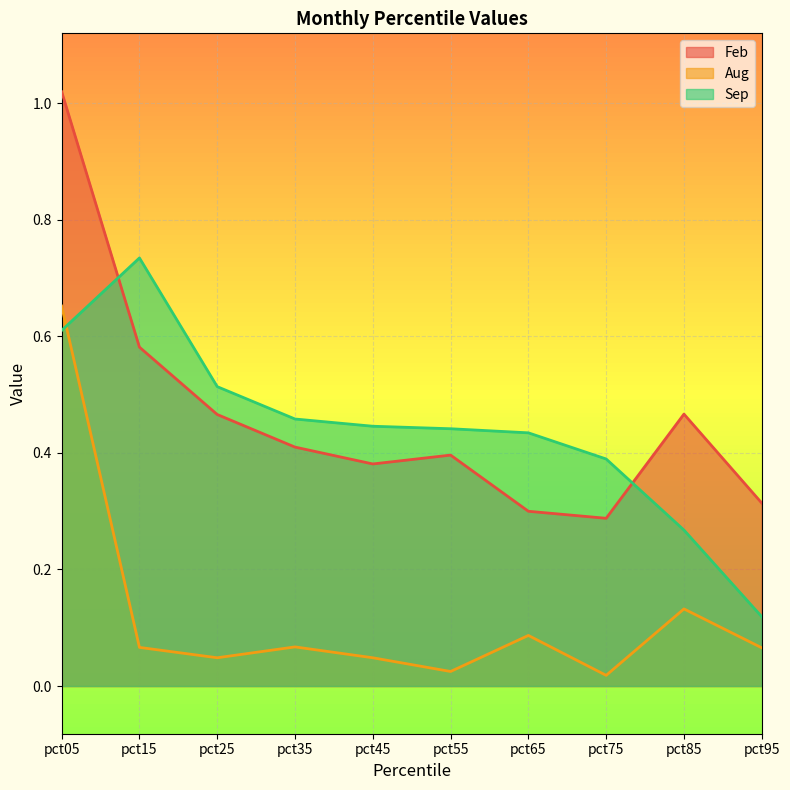

At which label is Feb closest to 0?

pct75